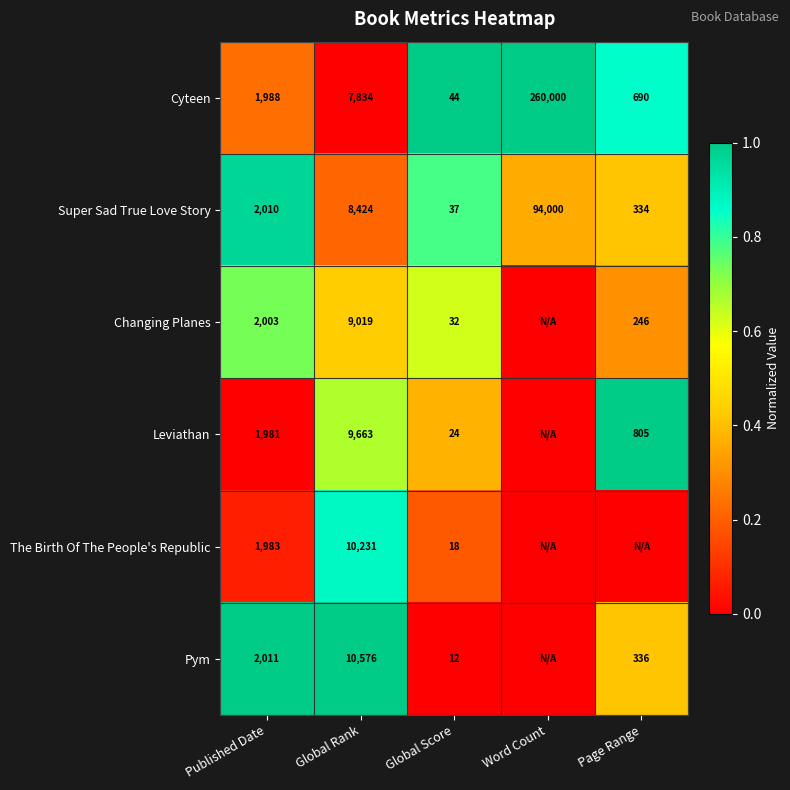

Is it true that Super Sad True Love Story equals 0.1 at Page Range?

False